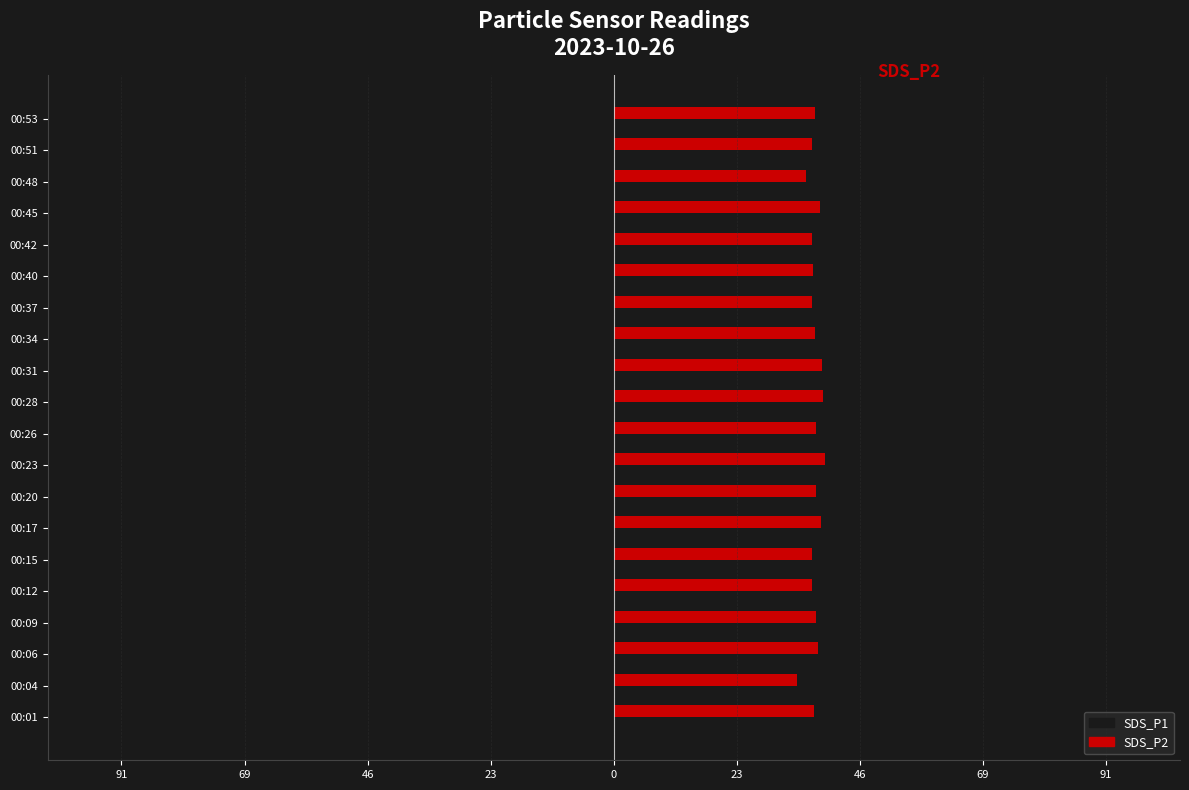

What are all the series names shown in the legend?

SDS_P1, SDS_P2